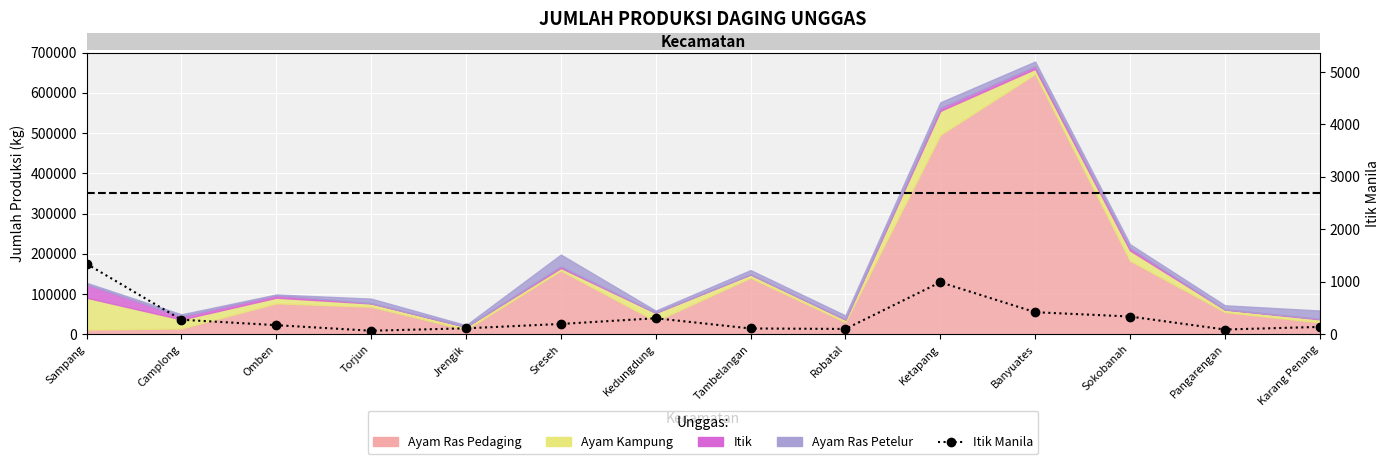

Reading right to left, list all the values displayed in this chart.

Karang Penang=138	Pangarengan=88	Sokobanah=336	Banyuates=418	Ketapang=990	Robatal=99	Tambelangan=108	Kedungdung=303	Sreseh=194	Jrengik=111	Torjun=65	Omben=171	Camplong=275	Sampang=1342